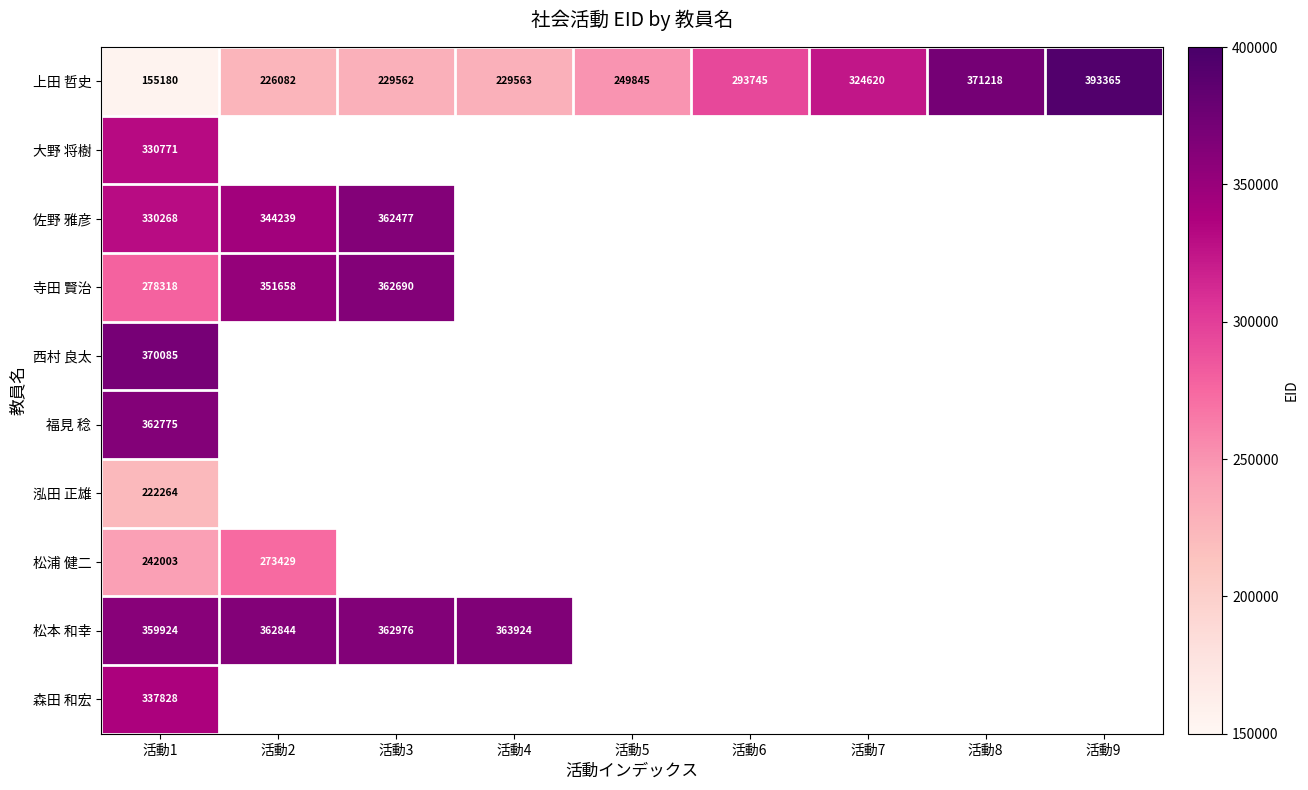

True or false: 松本 和幸 has a value of 125219 at 活動2.

False